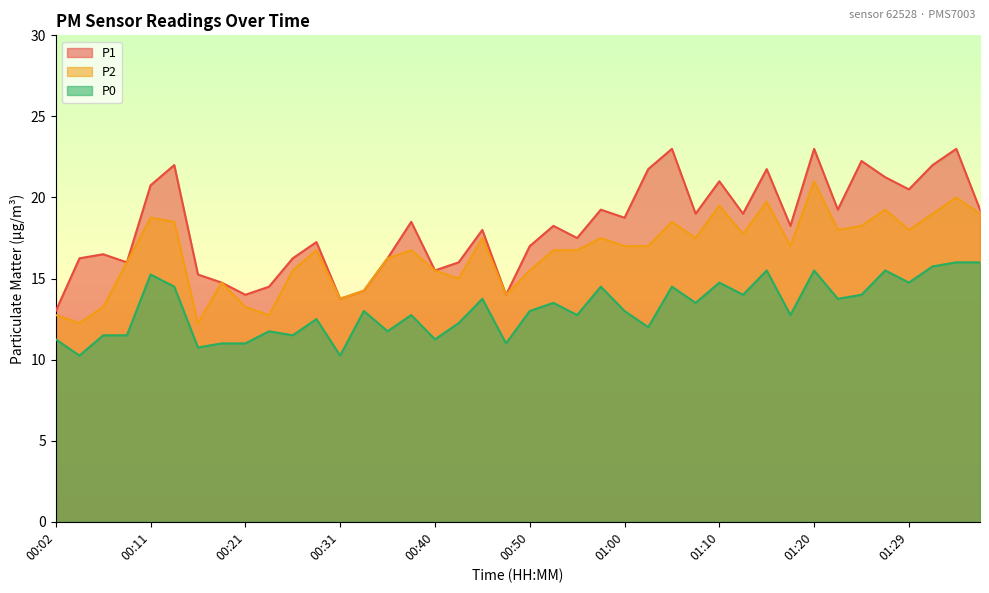

Which series has the largest total across all categories?

P1